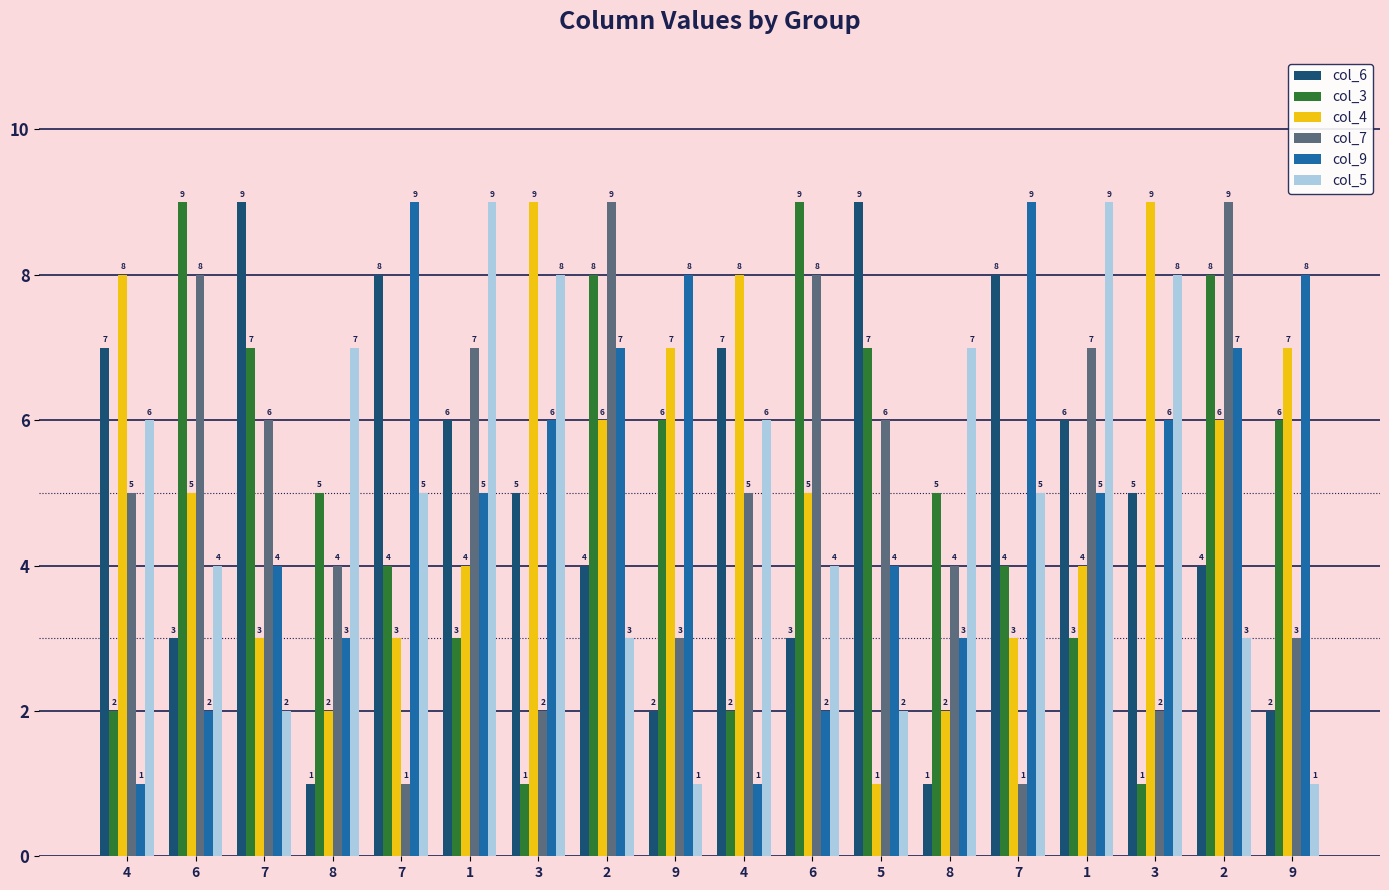

How many bars are there in each group?

6